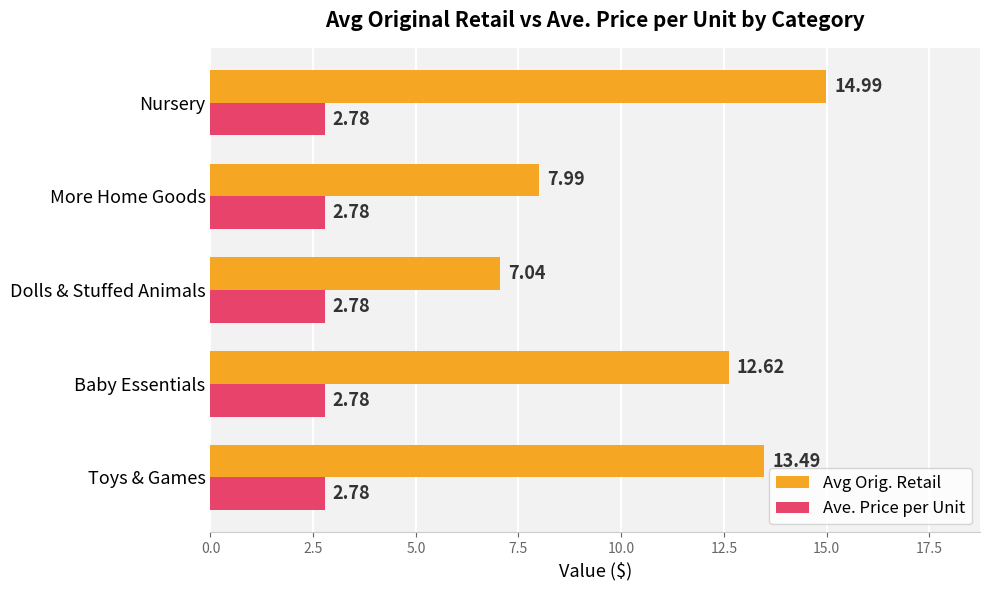

List the series in order of their overall mean, highest first.

Avg Orig. Retail, Ave. Price per Unit